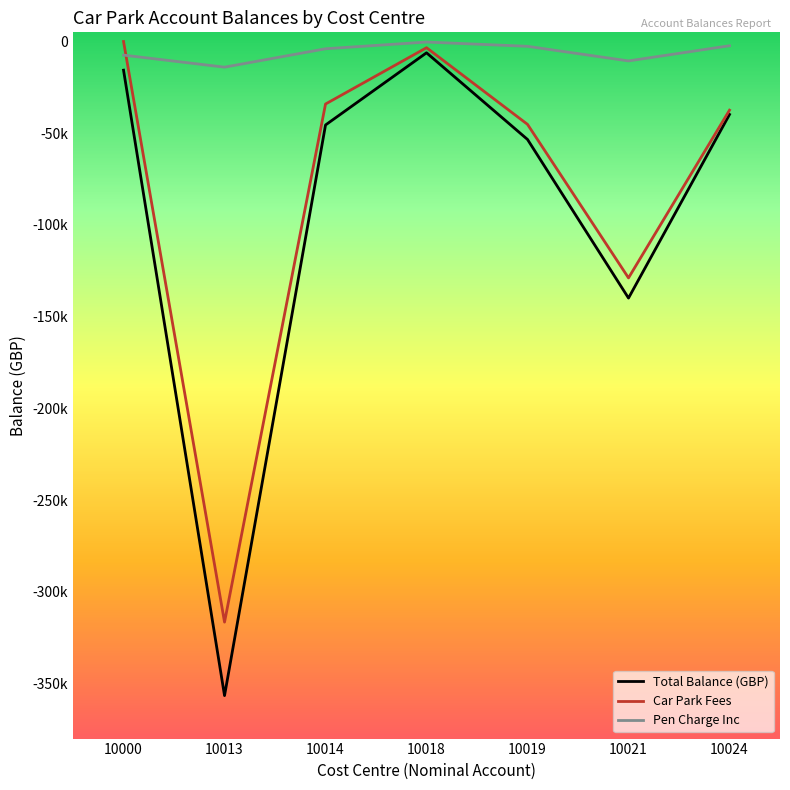

Is this an area chart (filled region under the line)?

No